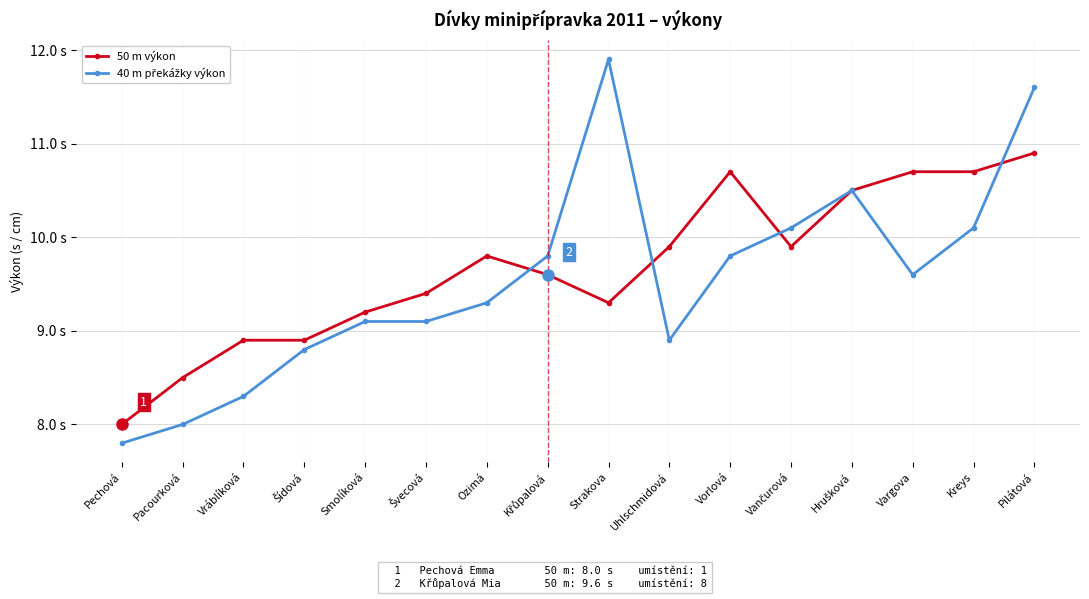

Between Vargova and Pilátová, which series saw the biggest shift?

40 m překážky výkon